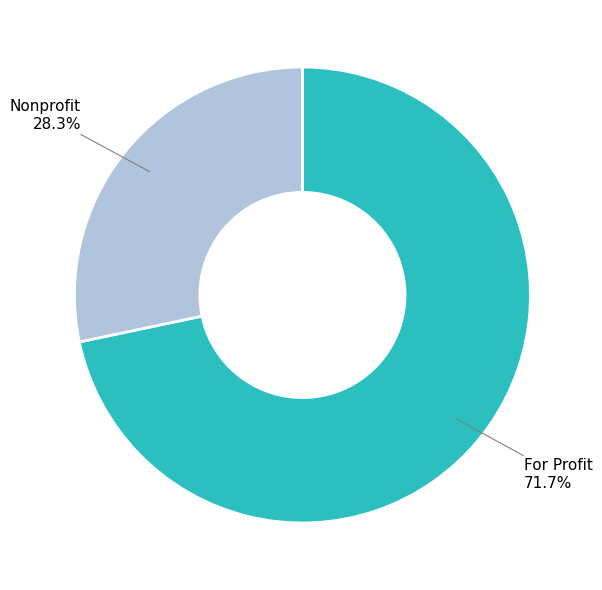

To the nearest percent, what percentage of the pie is Nonprofit?

28%